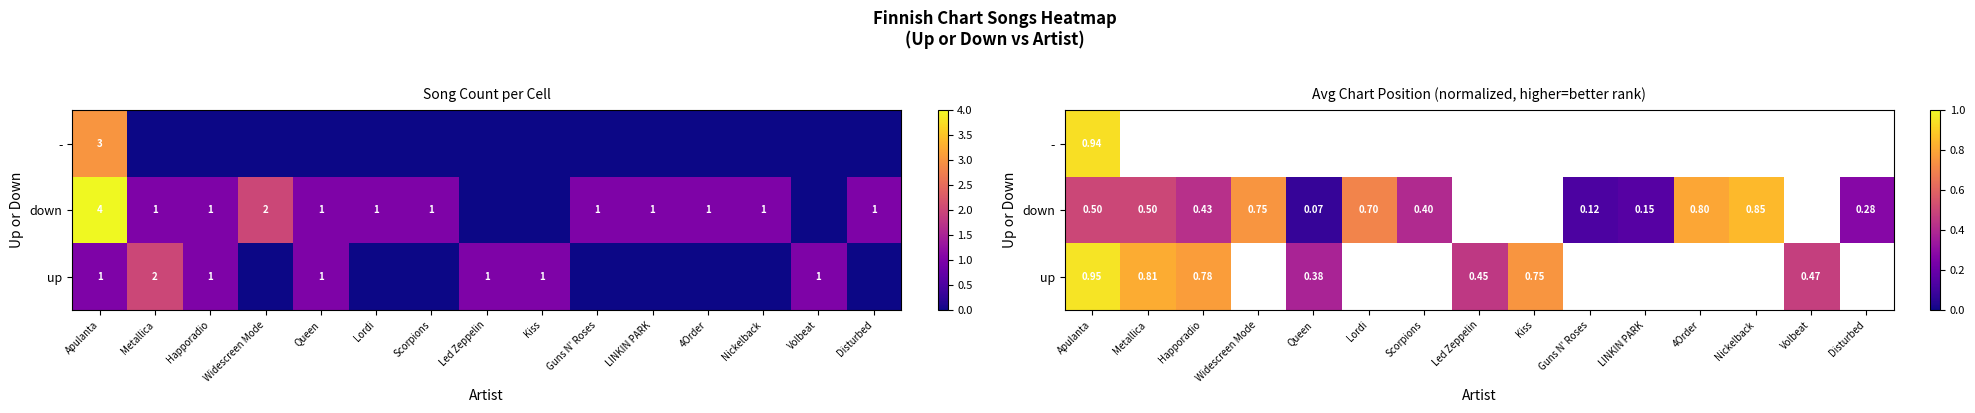

What value does the down series have at LINKIN PARK?

0.2